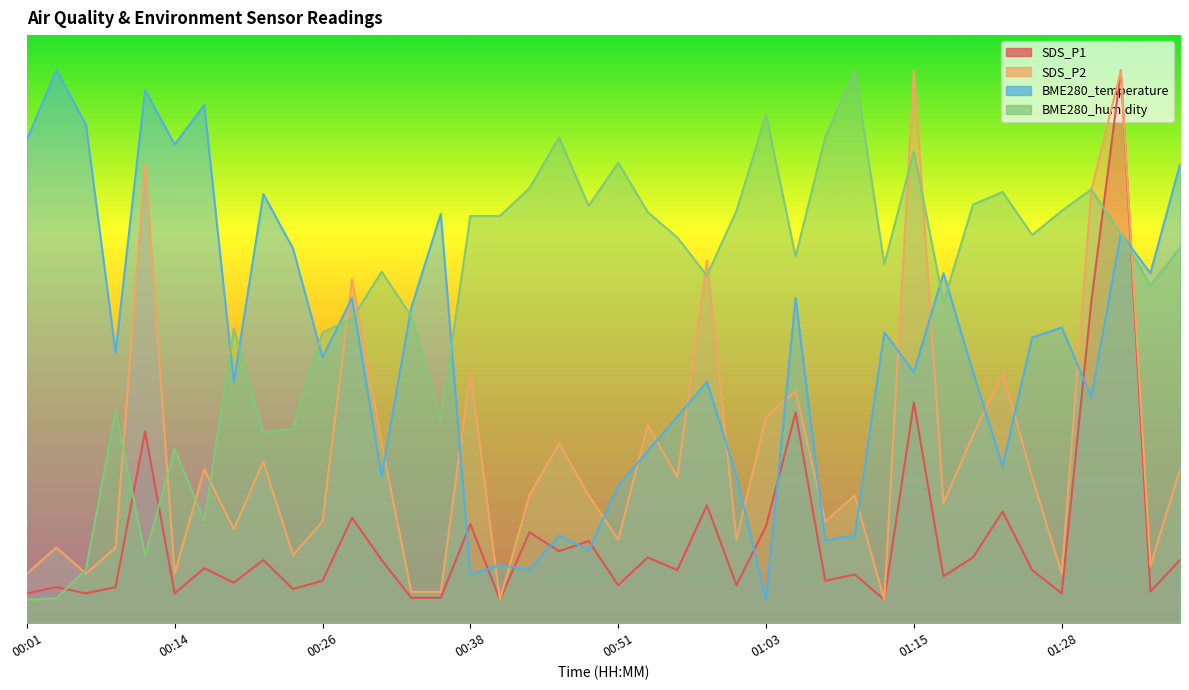

True or false: SDS_P1 has more than 0 interior local peaks.

True